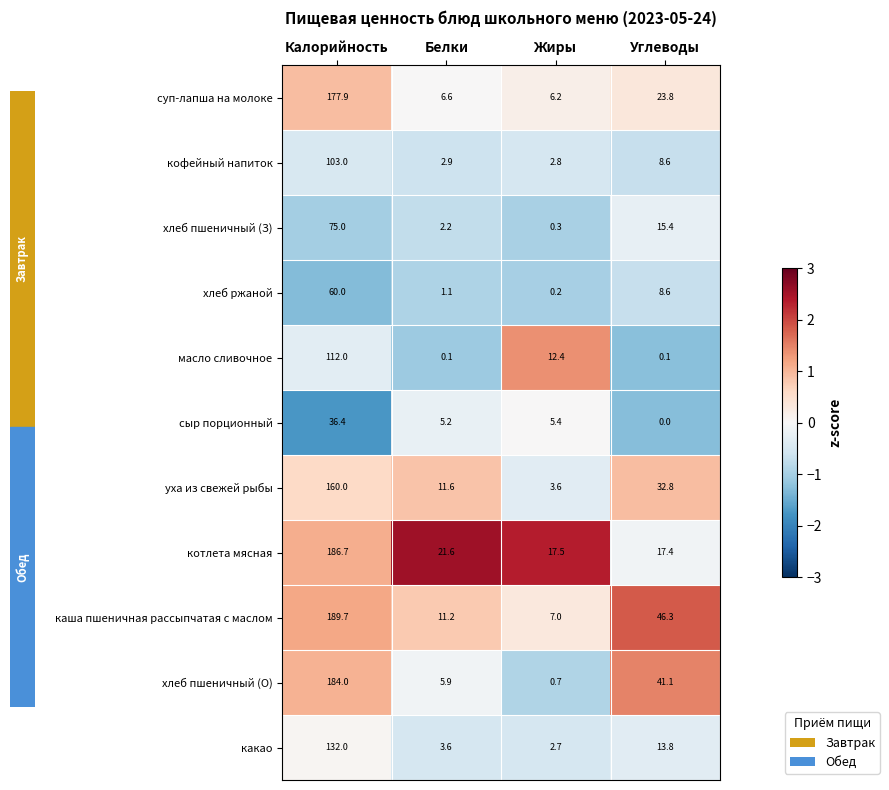

Is it true that котлета мясная equals 4.0 at Жиры?

False